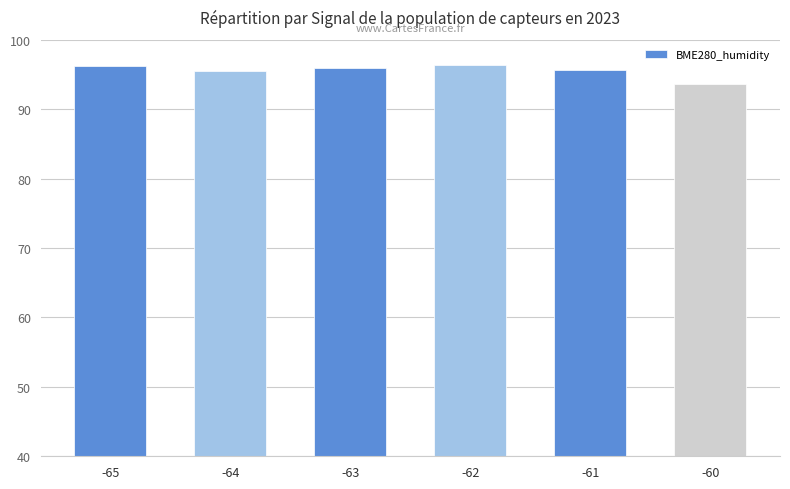

What is the smallest value displayed?

93.6